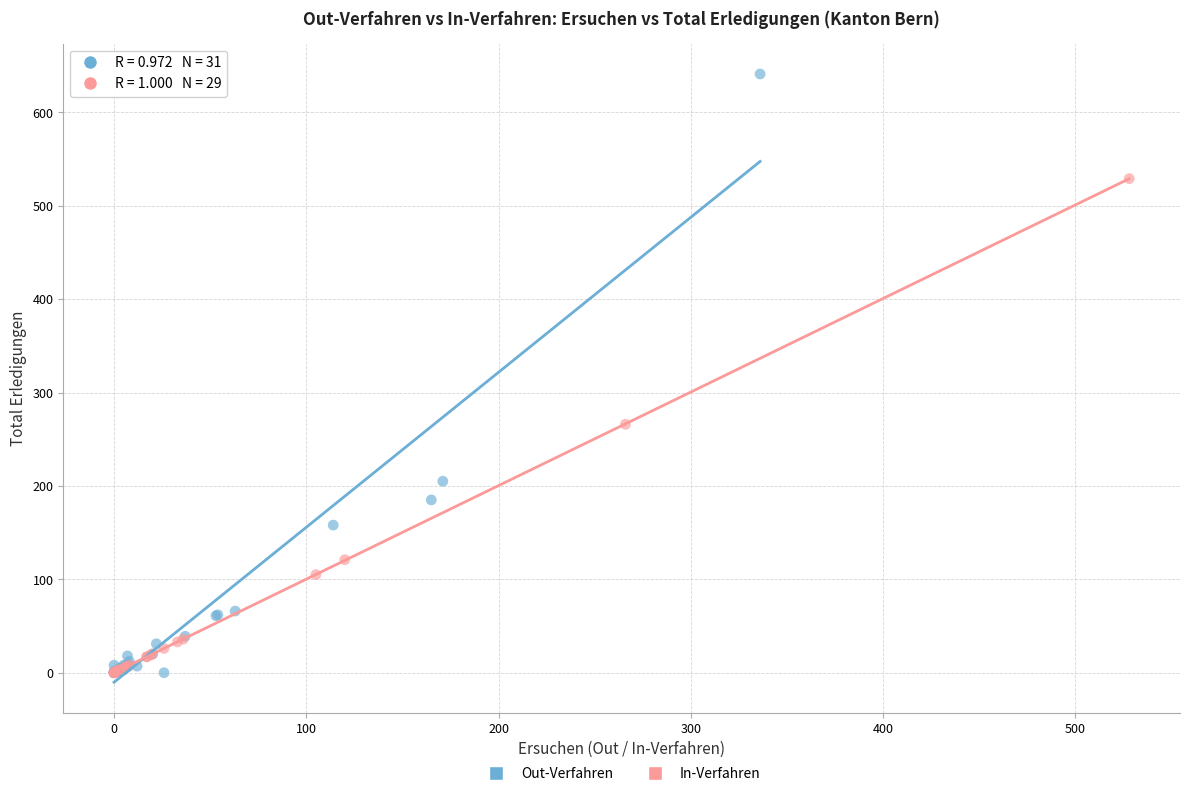

Which series reaches the maximum Y coordinate?

Out-Verfahren